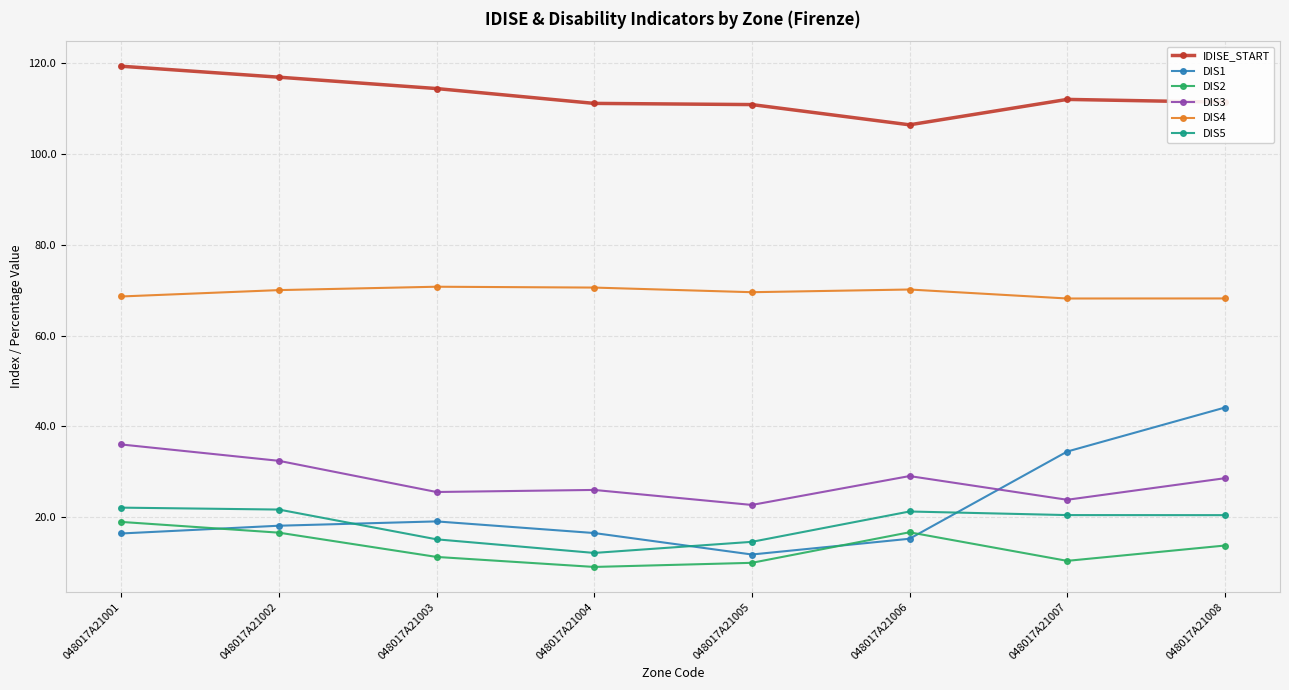

How many series are shown in this chart?

6